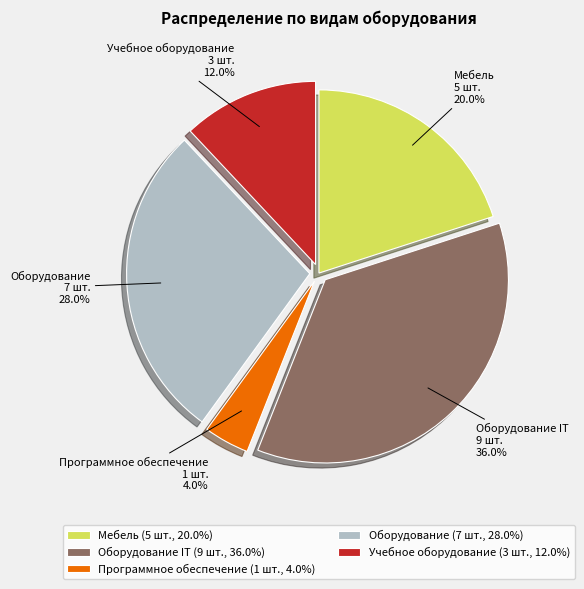

To the nearest percent, what portion does Программное обеспечение represent?

4%